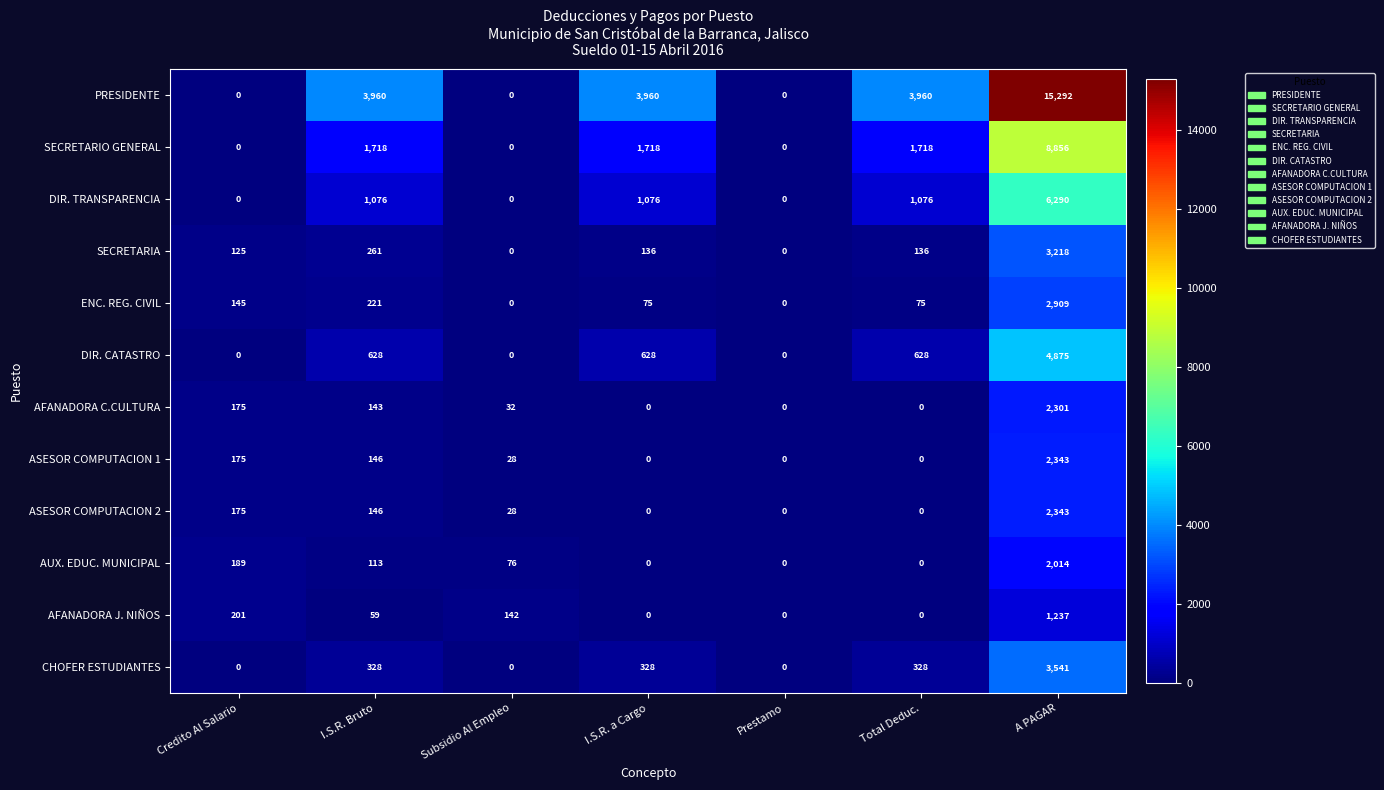

The value of AFANADORA C.CULTURA at A PAGAR is 2301. True or false?

True